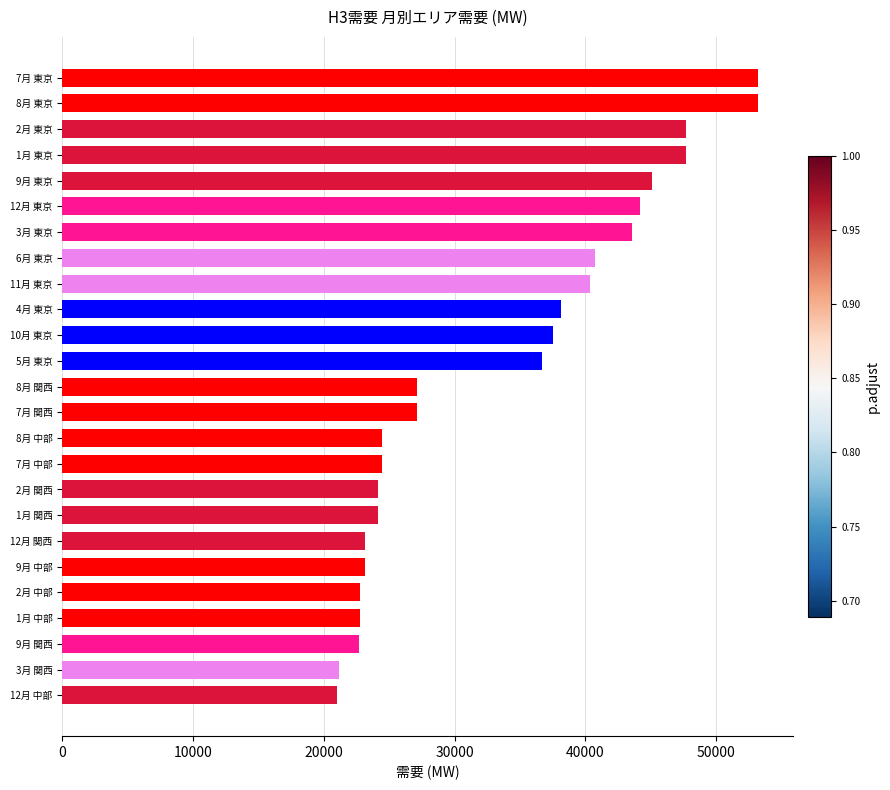

The value at 9月 中部 is 34816.3. True or false?

False